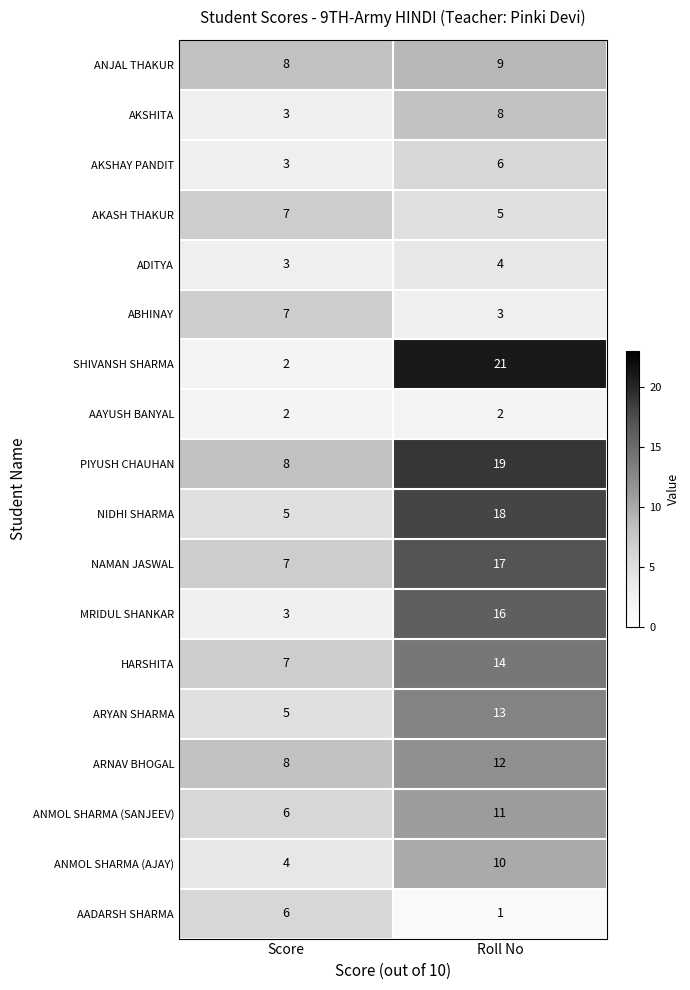

Is it true that ANJAL THAKUR equals 8 at Score?

True